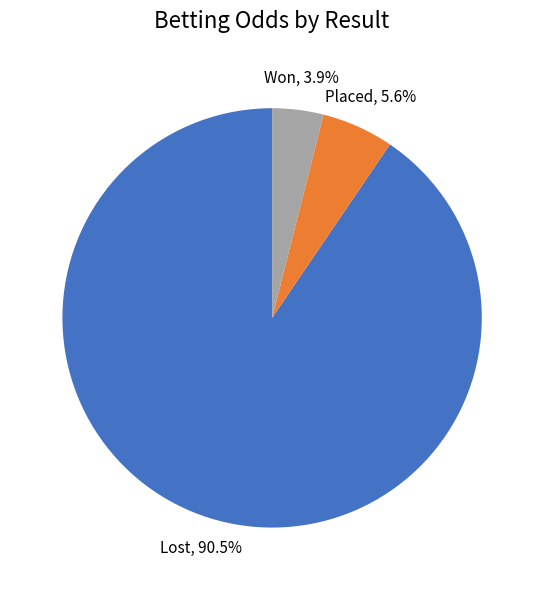

What is the largest slice in the pie chart?

Lost